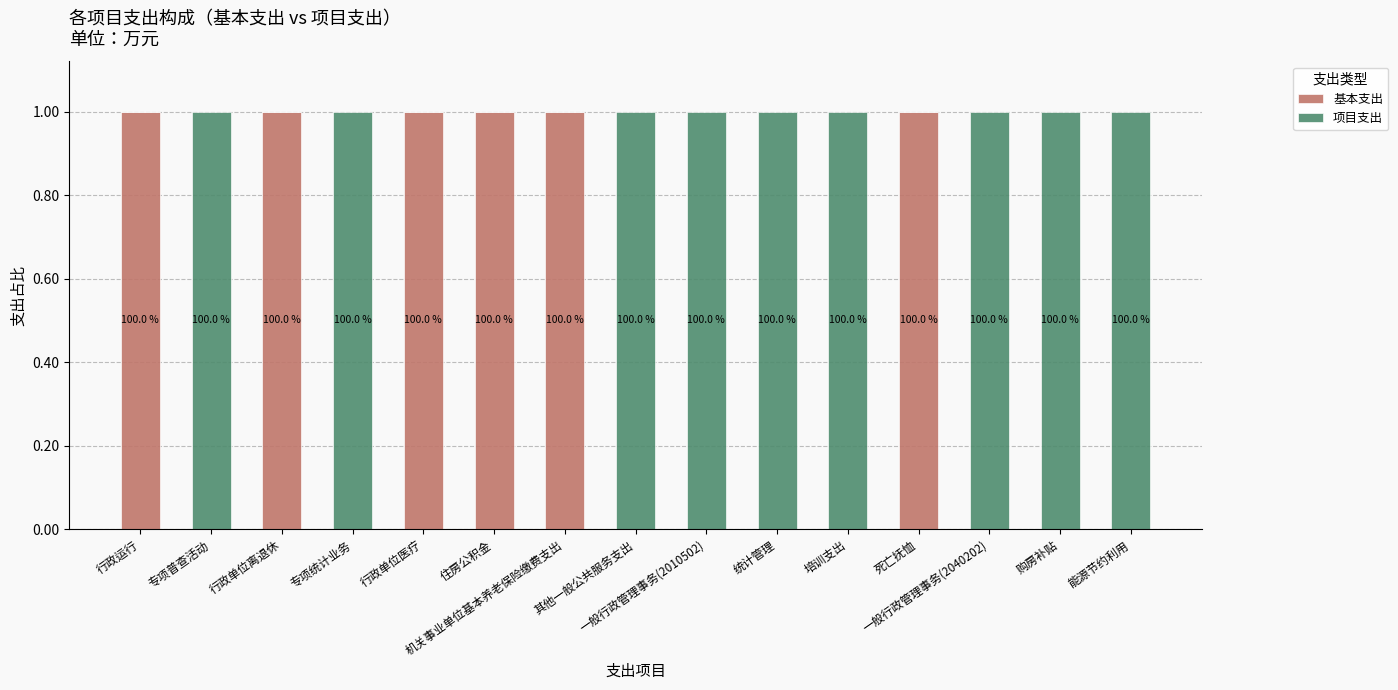

Are the bars grouped side by side (vs. stacked)?

No